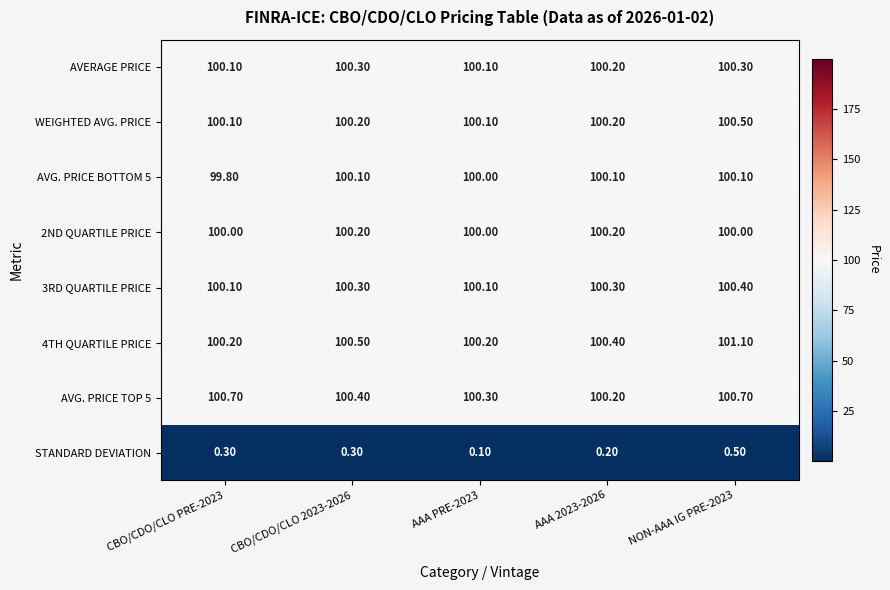

How many series are shown in this chart?

8